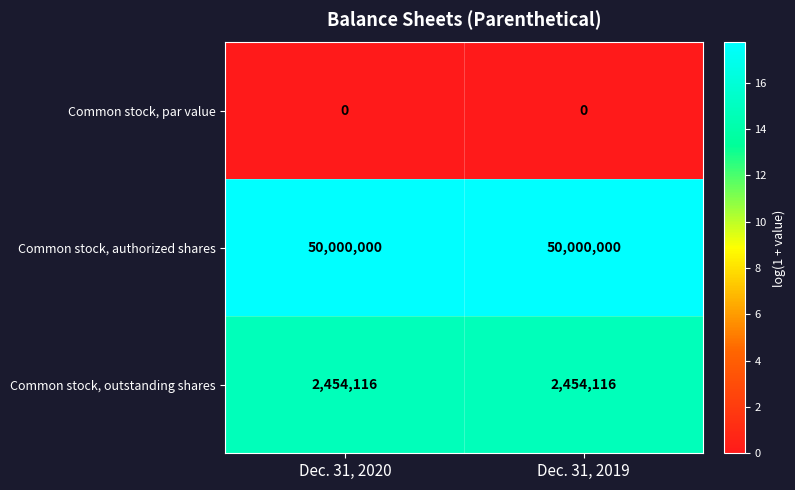

Which series has the largest total across all categories?

Common stock, authorized shares